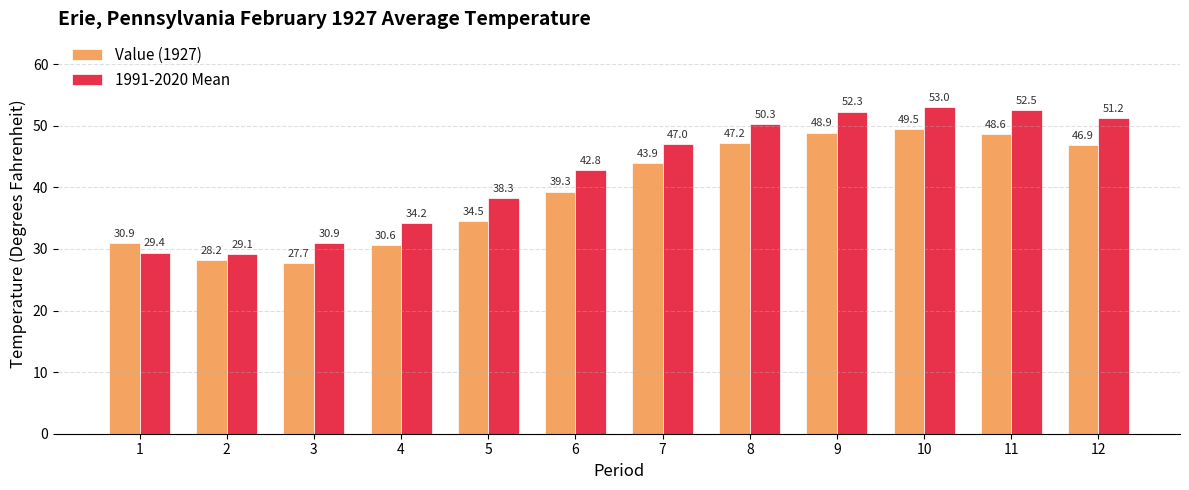

What is the difference between the maximum and minimum values in the Value (1927) series?

21.8